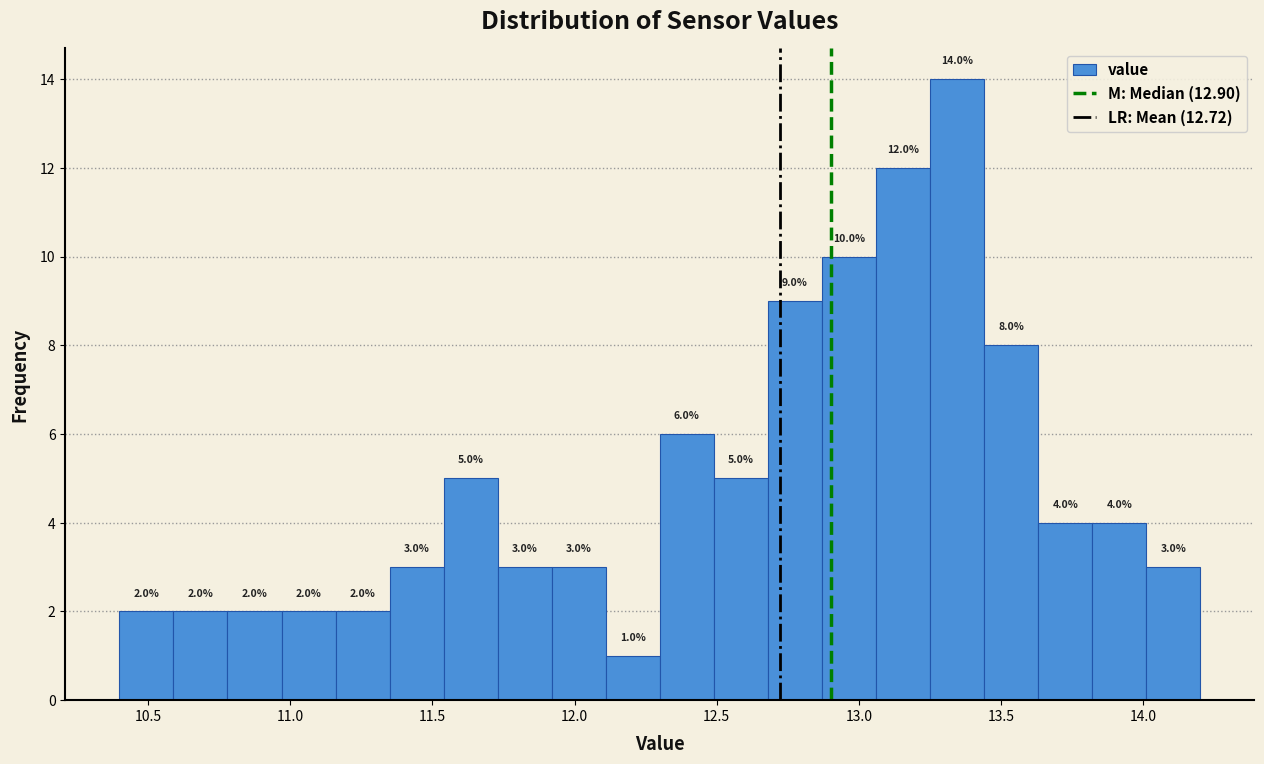

Read against the x-axis, roughly where is the centre of the tallest bar?

13.35